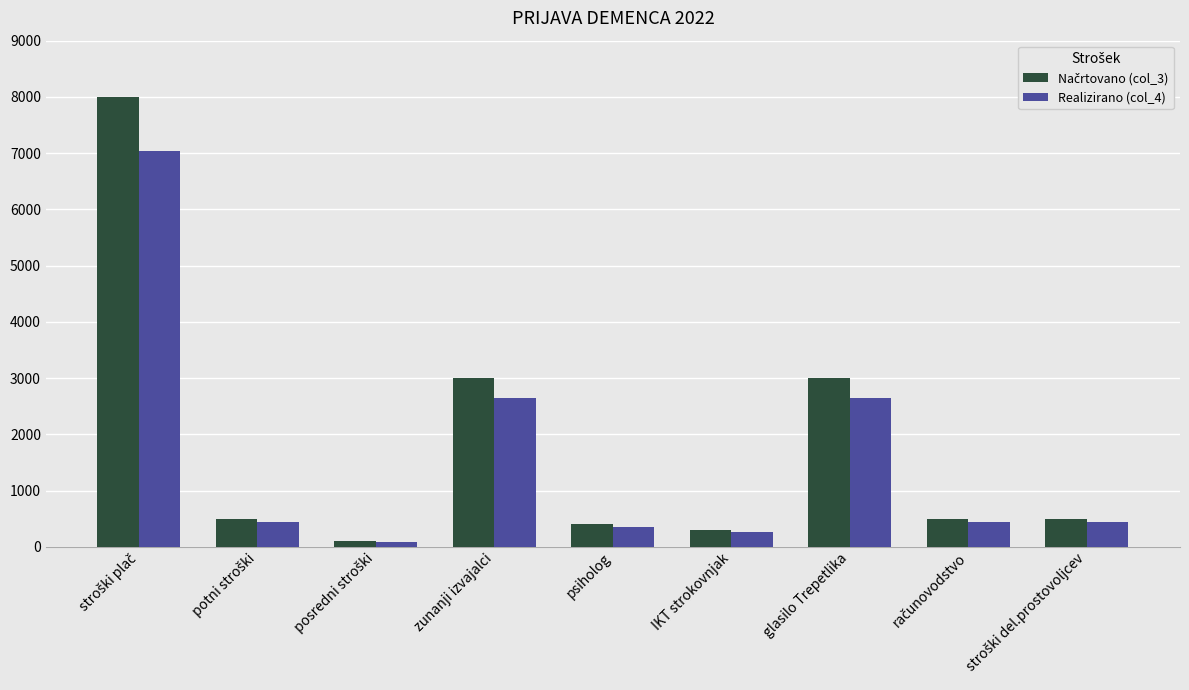

Is it true that Realizirano (col_4) equals 352 at psiholog?

True